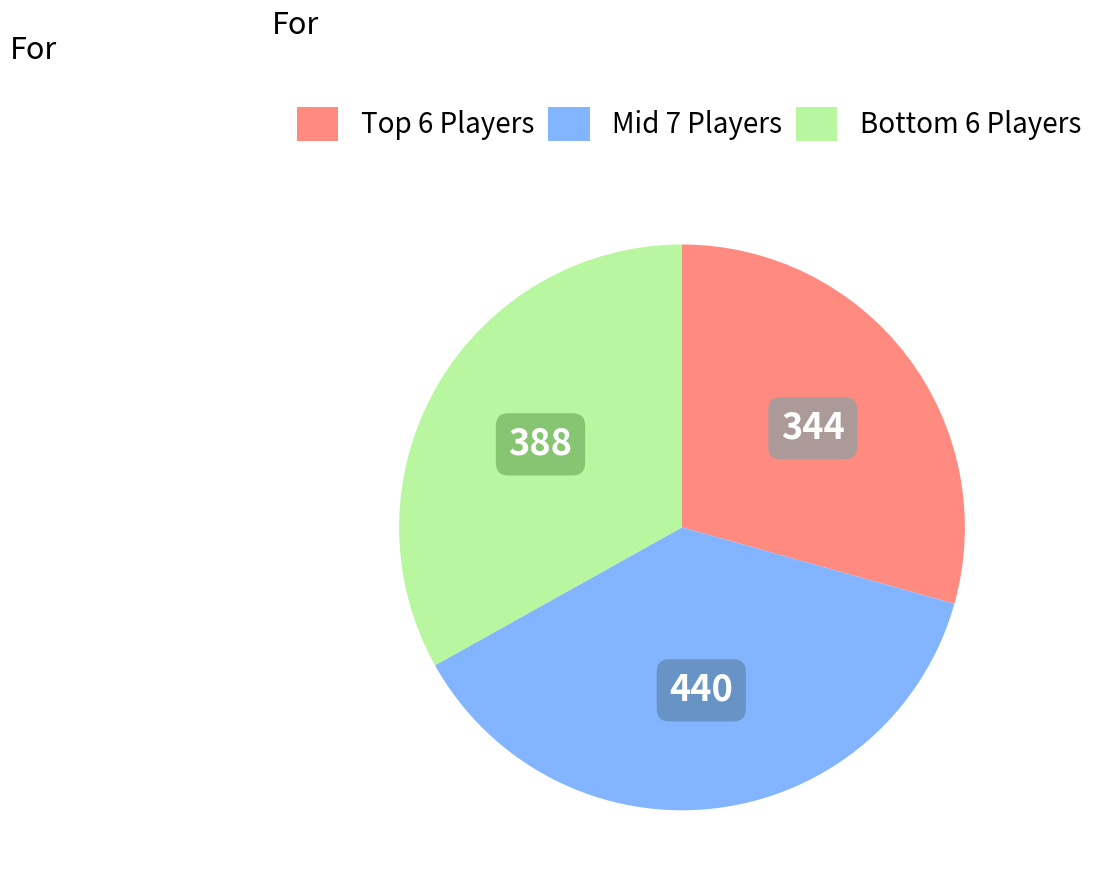

Does any single category account for the majority?

No